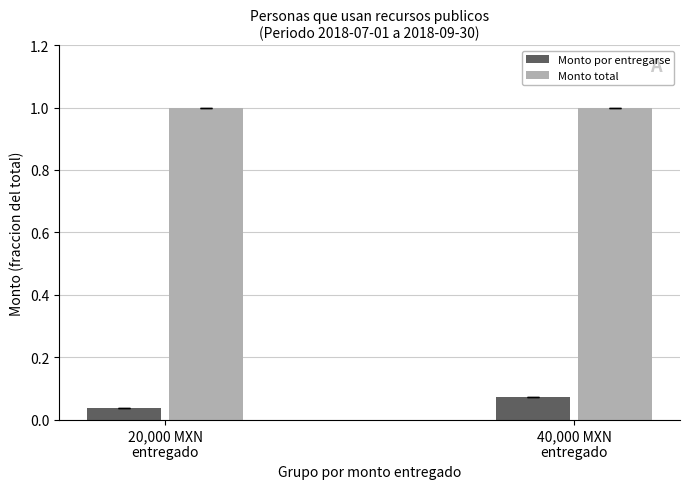

What is the total value across all series at 40,000 MXN
entregado?

1.1